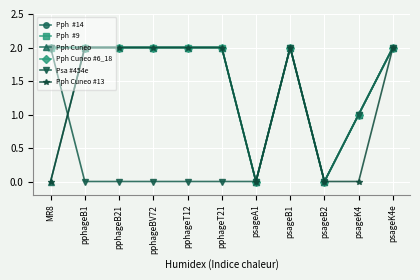

Reading left to right, list all the values displayed in this chart.

Pph  #14: MR8=2	pphageB1=2	pphageB21=2	pphageBV72=2	pphageT12=2	pphageT21=2	psageA1=0	psageB1=2	psageB2=0	psageK4=1	psageK4e=2
Pph  #9: MR8=2	pphageB1=2	pphageB21=2	pphageBV72=2	pphageT12=2	pphageT21=2	psageA1=0	psageB1=2	psageB2=0	psageK4=1	psageK4e=2
Pph Cuneo: MR8=0	pphageB1=2	pphageB21=2	pphageBV72=2	pphageT12=2	pphageT21=2	psageA1=0	psageB1=2	psageB2=0	psageK4=1	psageK4e=2
Pph Cuneo #6_18: MR8=2	pphageB1=2	pphageB21=2	pphageBV72=2	pphageT12=2	pphageT21=2	psageA1=0	psageB1=2	psageB2=0	psageK4=1	psageK4e=2
Psa #454e: MR8=2	pphageB1=0	pphageB21=0	pphageBV72=0	pphageT12=0	pphageT21=0	psageA1=0	psageB1=2	psageB2=0	psageK4=1	psageK4e=2
Pph Cuneo #13: MR8=0	pphageB1=2	pphageB21=2	pphageBV72=2	pphageT12=2	pphageT21=2	psageA1=0	psageB1=2	psageB2=0	psageK4=0	psageK4e=2